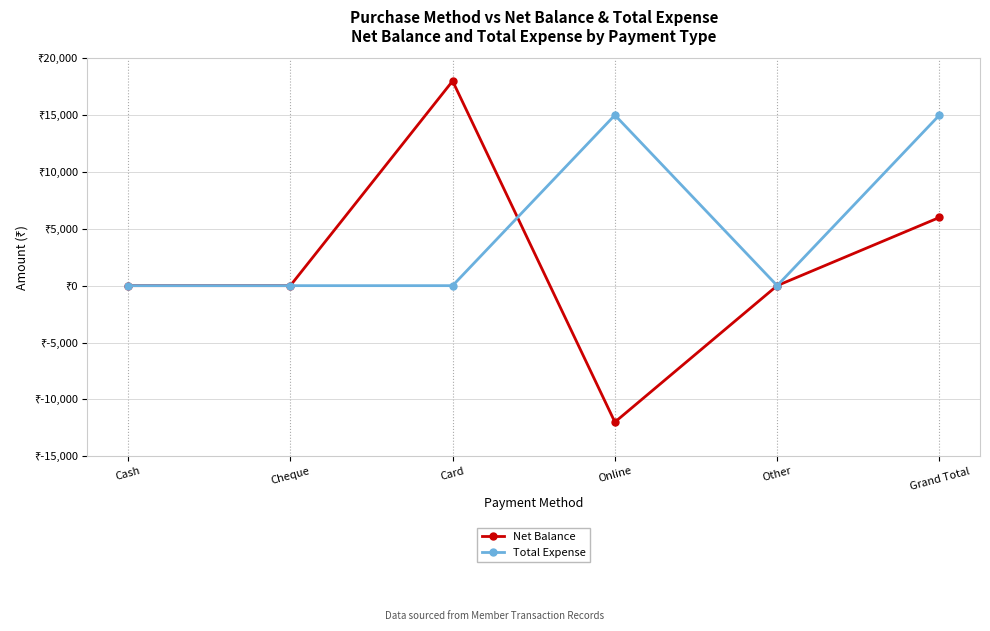

What are all the series names shown in the legend?

Net Balance, Total Expense